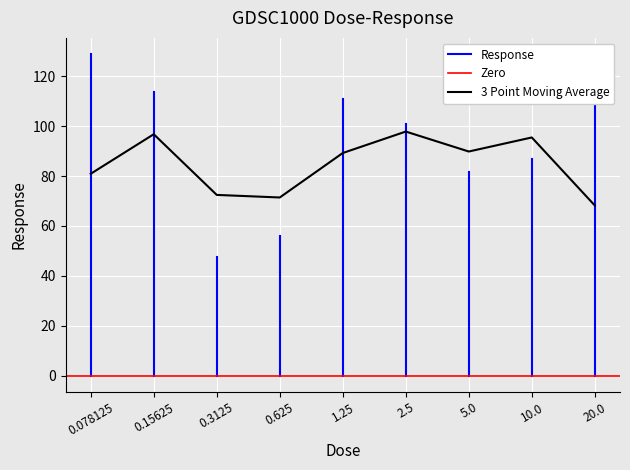

Reading left to right, what are all the values shown in this chart?

128.9	113.8	47.5	56.0	110.7	101.0	81.8	86.7	117.9